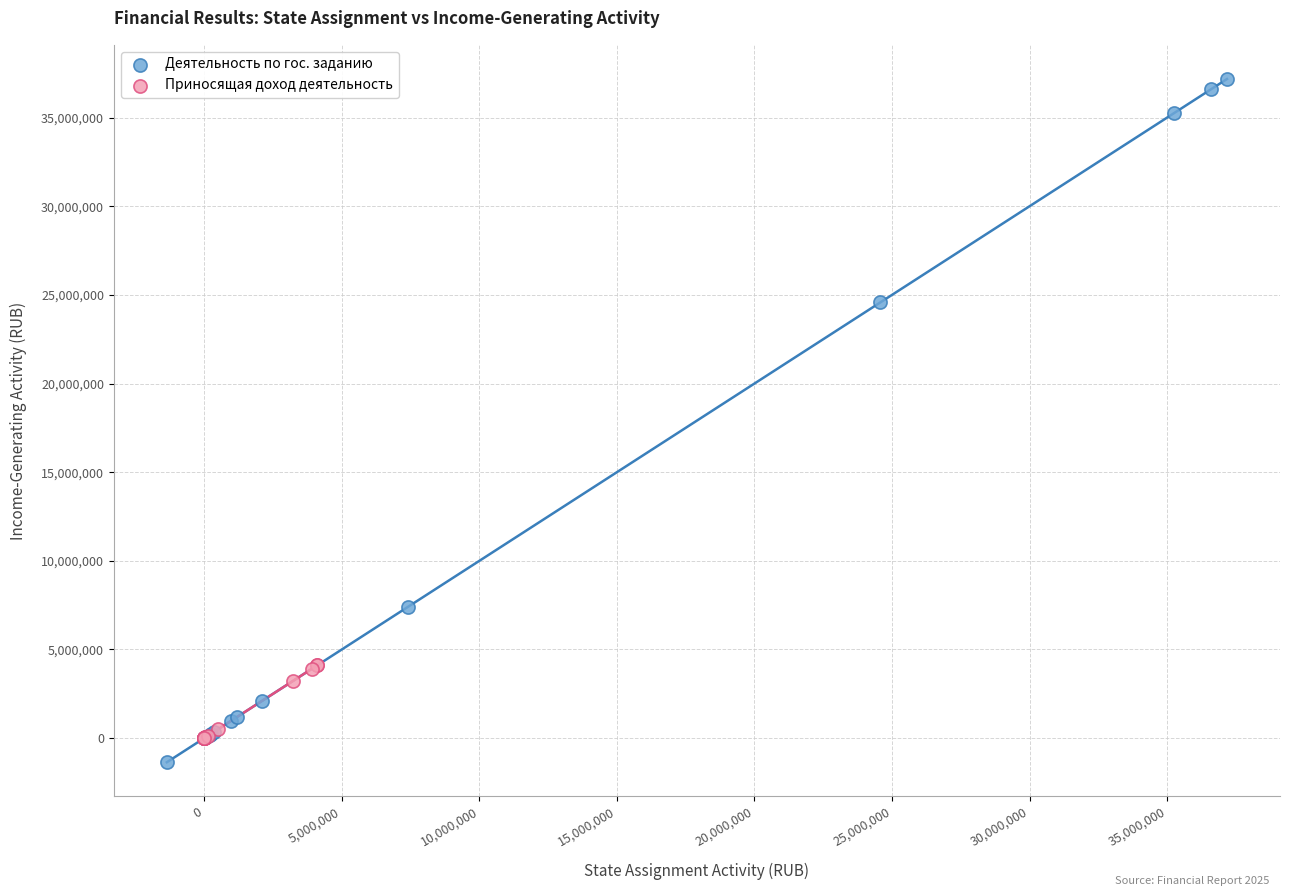

Which series contains the lowest Y value?

Деятельность по гос. заданию